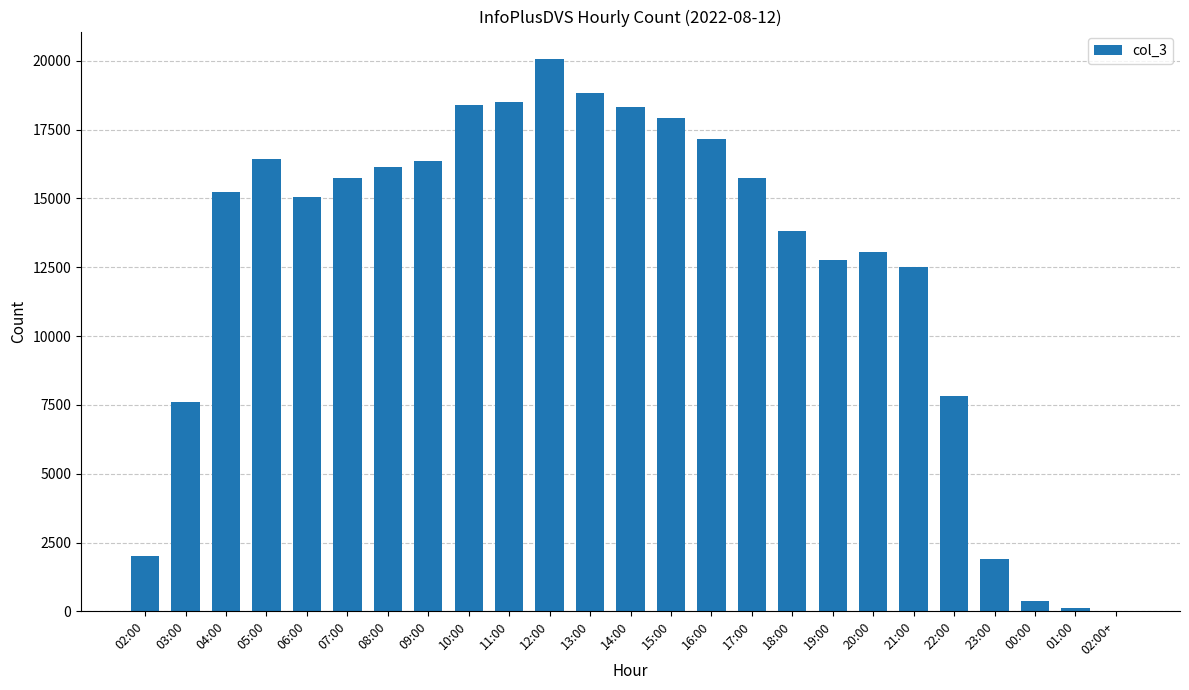

What is the sum of all values?

311849